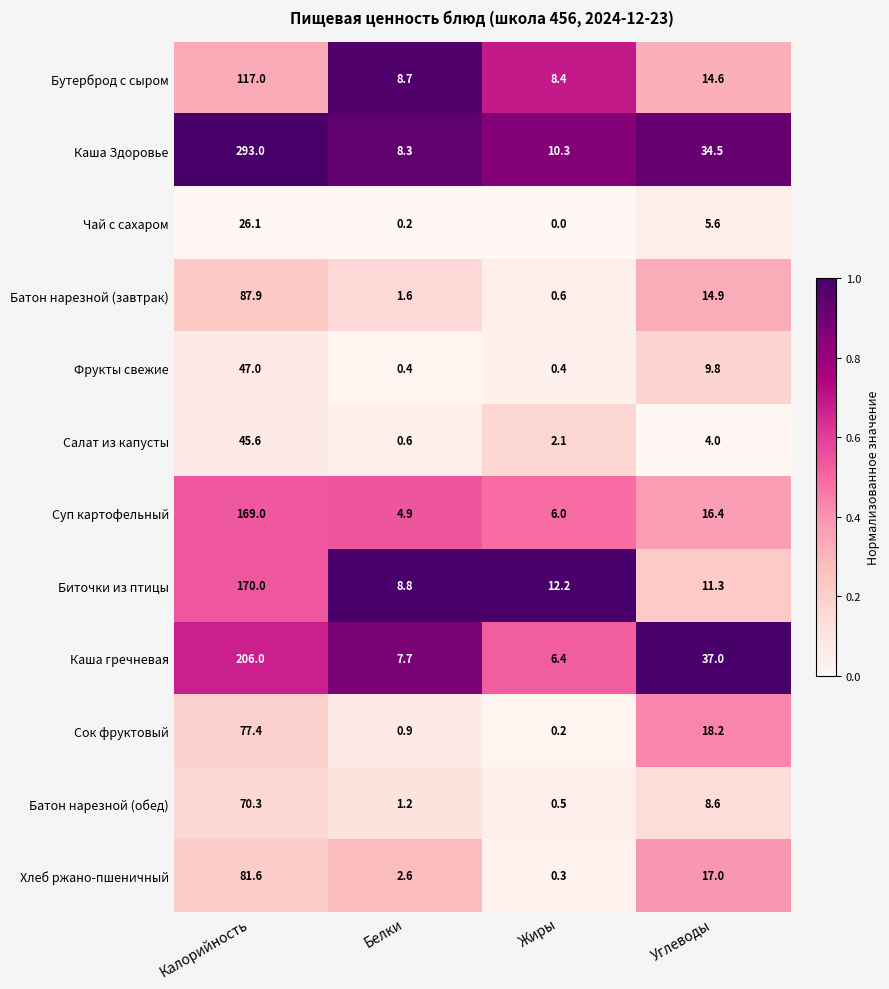

How many series are shown in this chart?

12